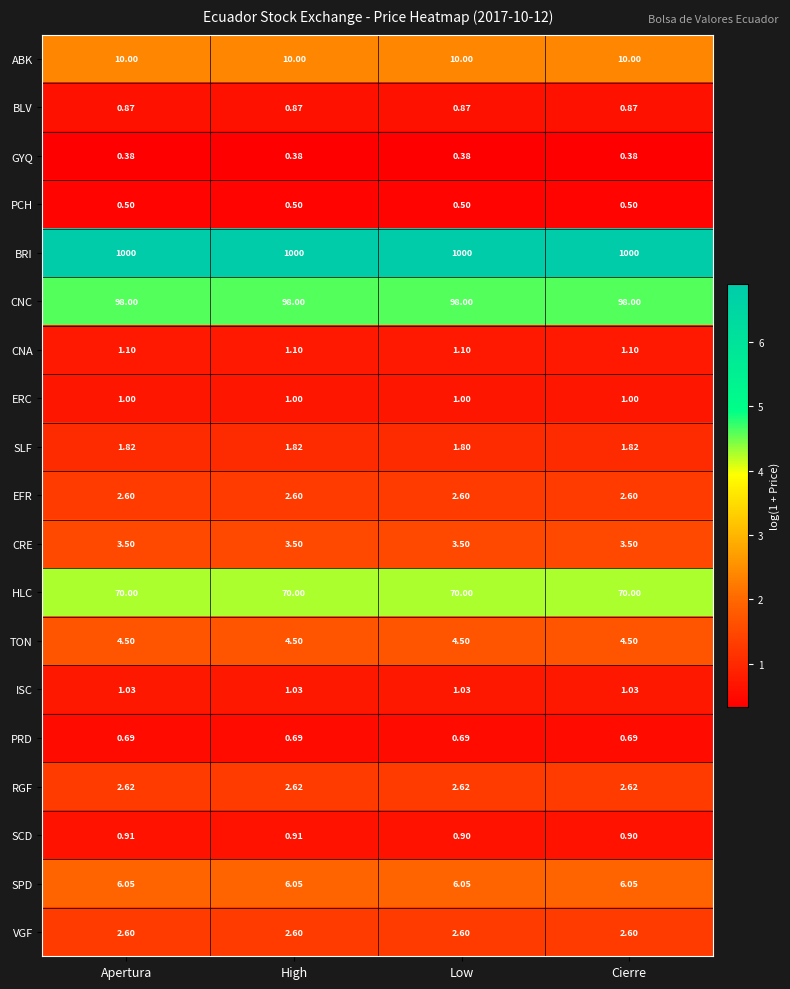

How many data points does each series have?

4